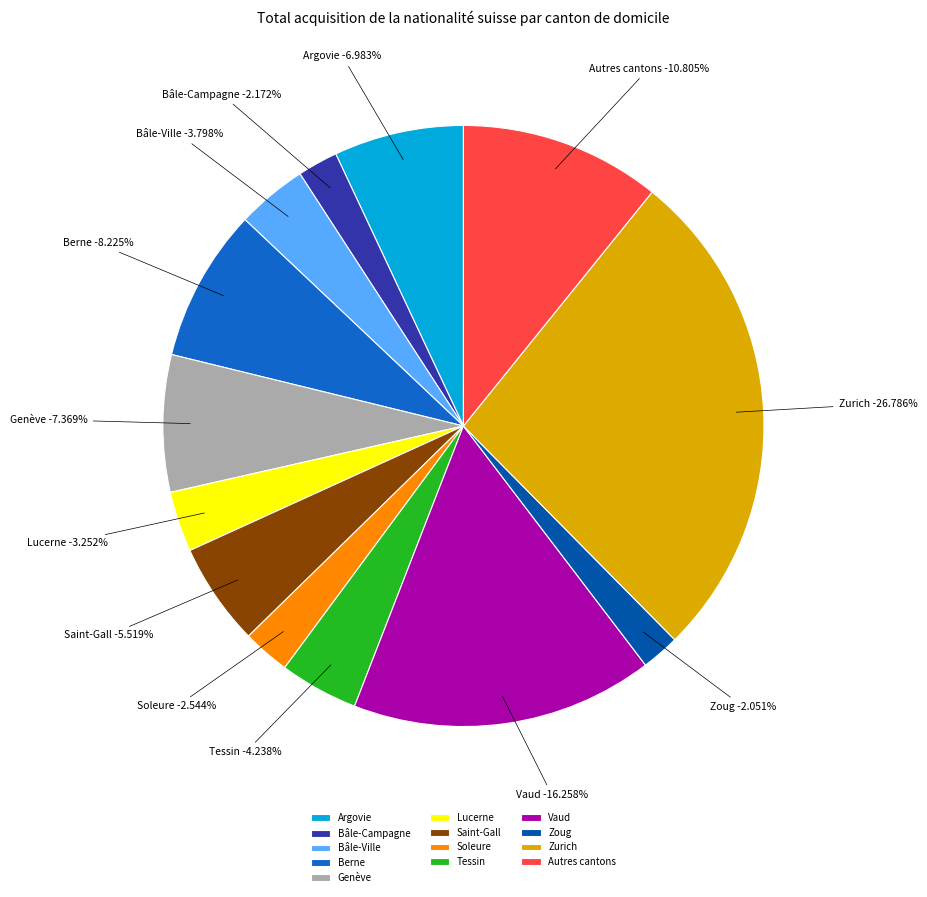

To the nearest percent, what portion does Bâle-Campagne represent?

2%